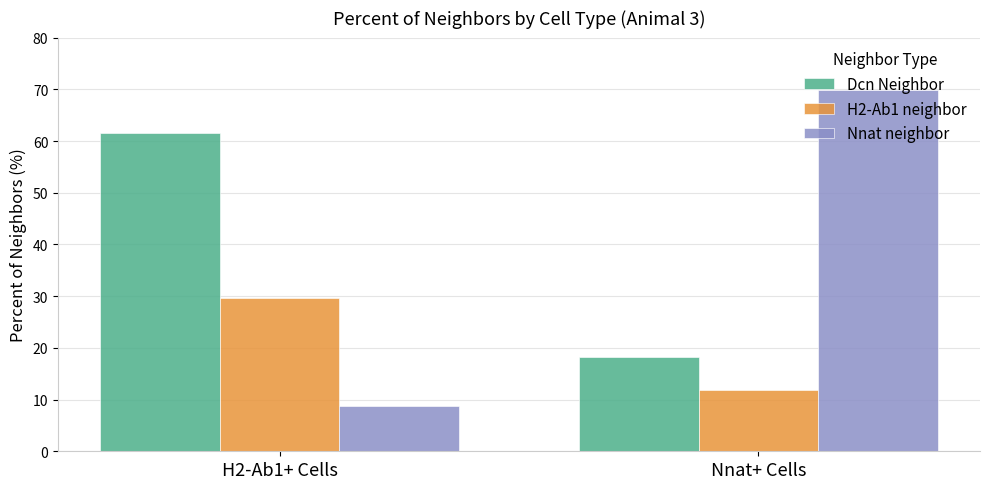

What is the smallest value displayed?

8.8